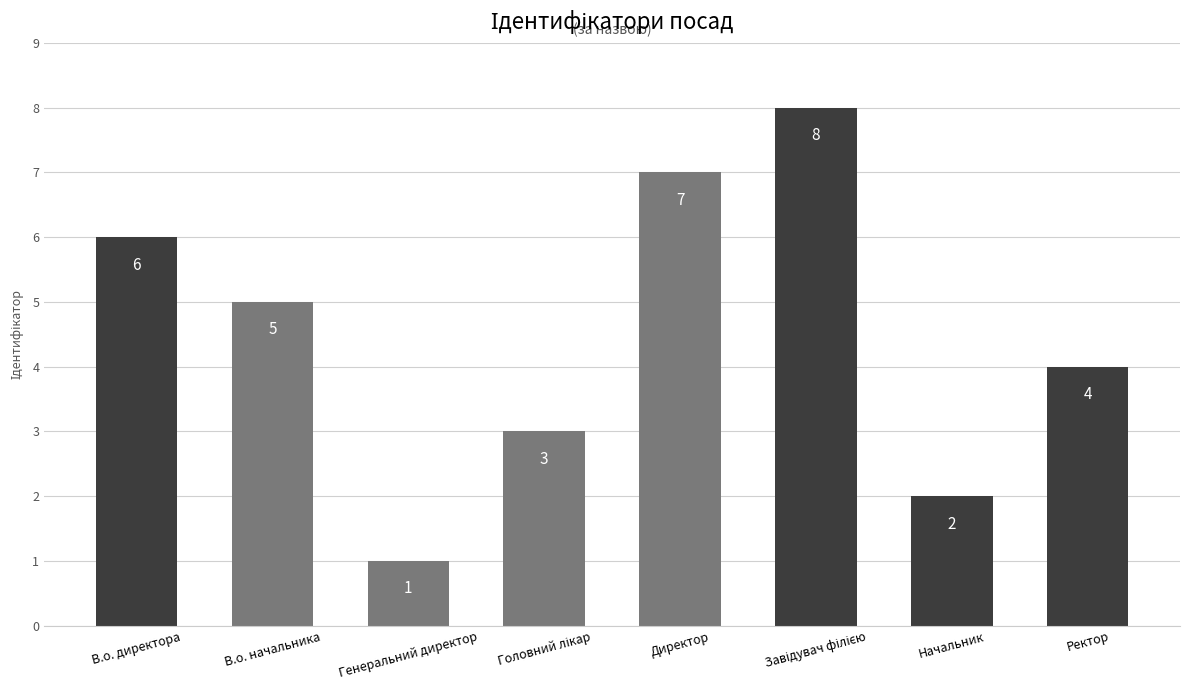

True or false: the data shows 9 at В.о. директора.

False